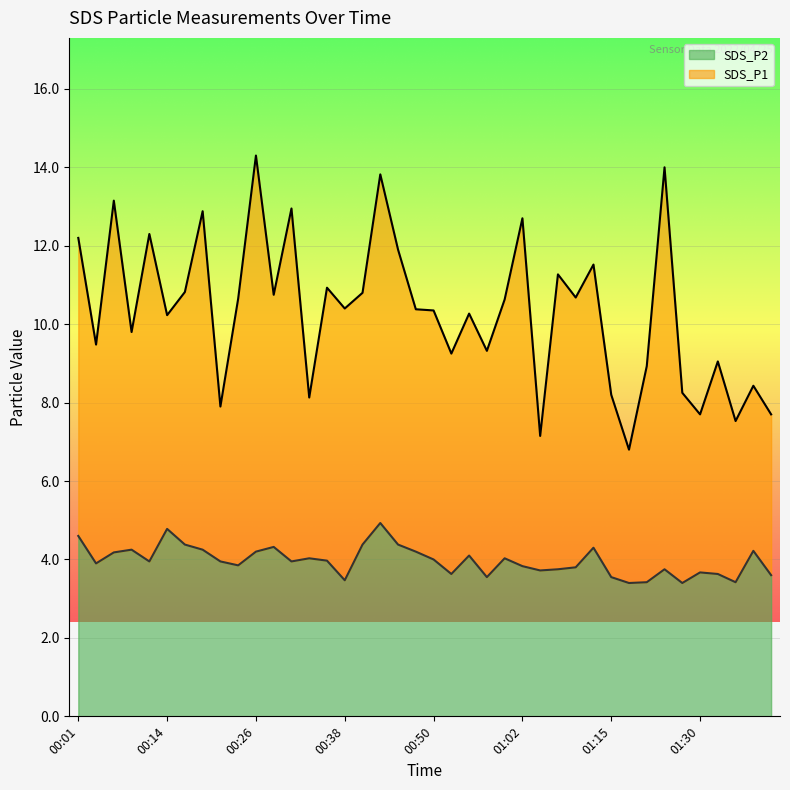

Reading right to left, list all the values displayed in this chart.

SDS_P1: 7.7	8.4	7.5	9.1	7.7	8.2	14.0	8.9	6.8	8.2	11.5	10.7	11.3	7.2	12.7	10.6	9.3	10.3	9.2	10.3	10.4	11.9	13.8	10.8	10.4	10.9	8.1	12.9	10.8	14.3	10.7	7.9	12.9	10.8	10.2	12.3	9.8	13.2	9.5	12.2
SDS_P2: 3.6	4.2	3.4	3.6	3.7	3.4	3.8	3.4	3.4	3.5	4.3	3.8	3.8	3.7	3.8	4.0	3.5	4.1	3.6	4.0	4.2	4.4	4.9	4.4	3.5	4.0	4.0	4.0	4.3	4.2	3.9	4.0	4.2	4.4	4.8	4.0	4.2	4.2	3.9	4.6